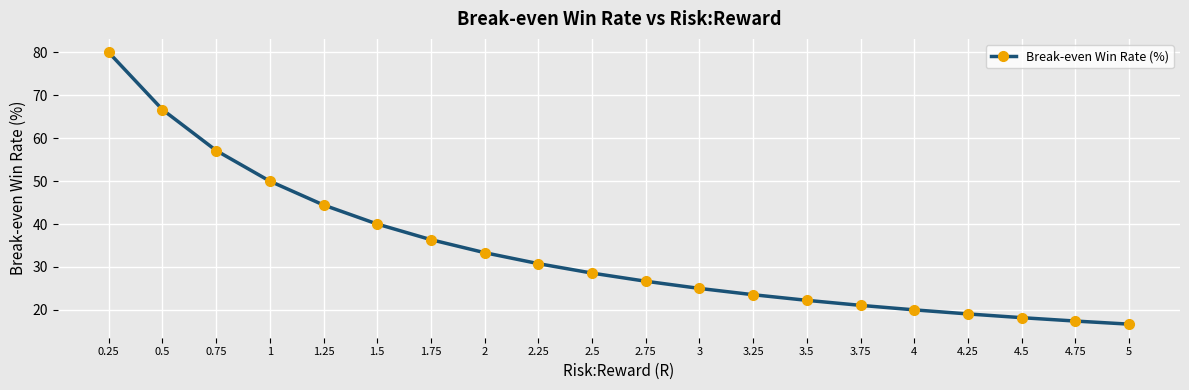

List the labels in order of value, largest first.

0.25, 0.5, 0.75, 1, 1.25, 1.5, 1.75, 2, 2.25, 2.5, 2.75, 3, 3.25, 3.5, 3.75, 4, 4.25, 4.5, 4.75, 5